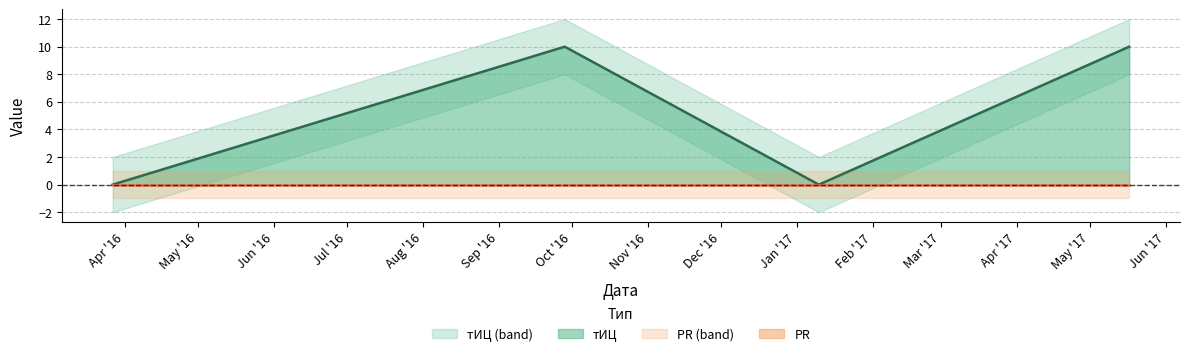

What is the highest value of the тИЦ series?

10